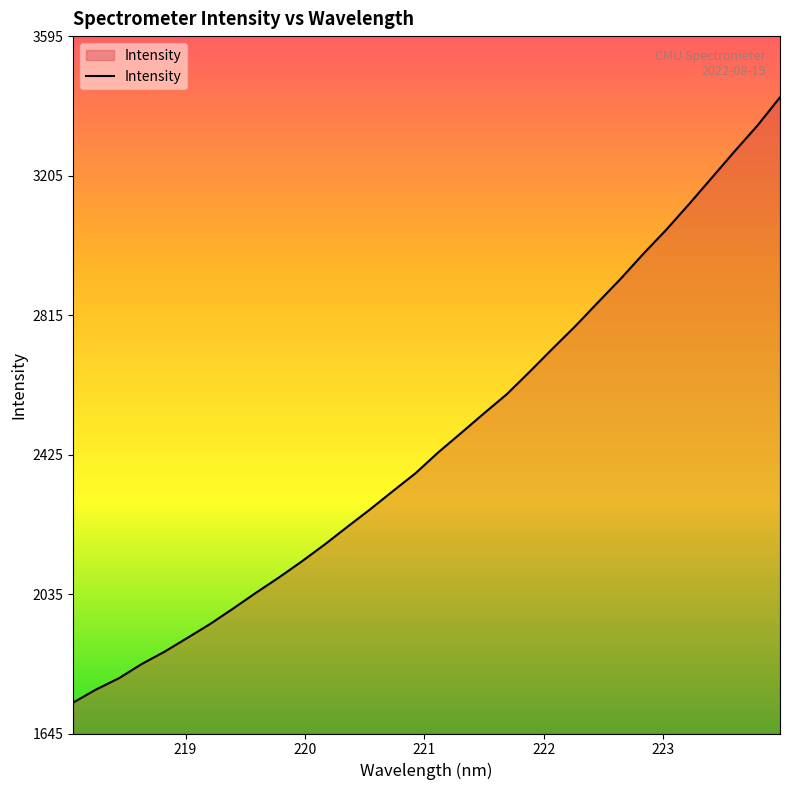

What is the smallest value displayed?

1732.6